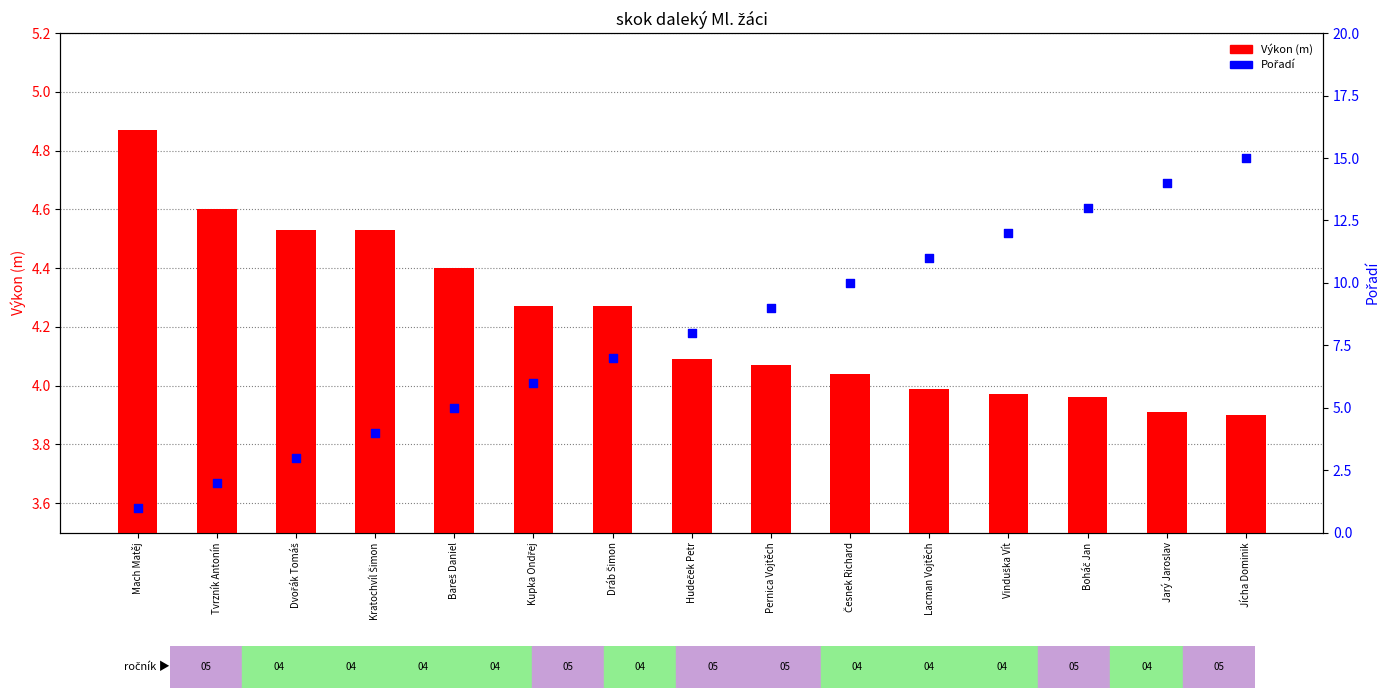

Which series has the largest total across all categories?

Pořadí